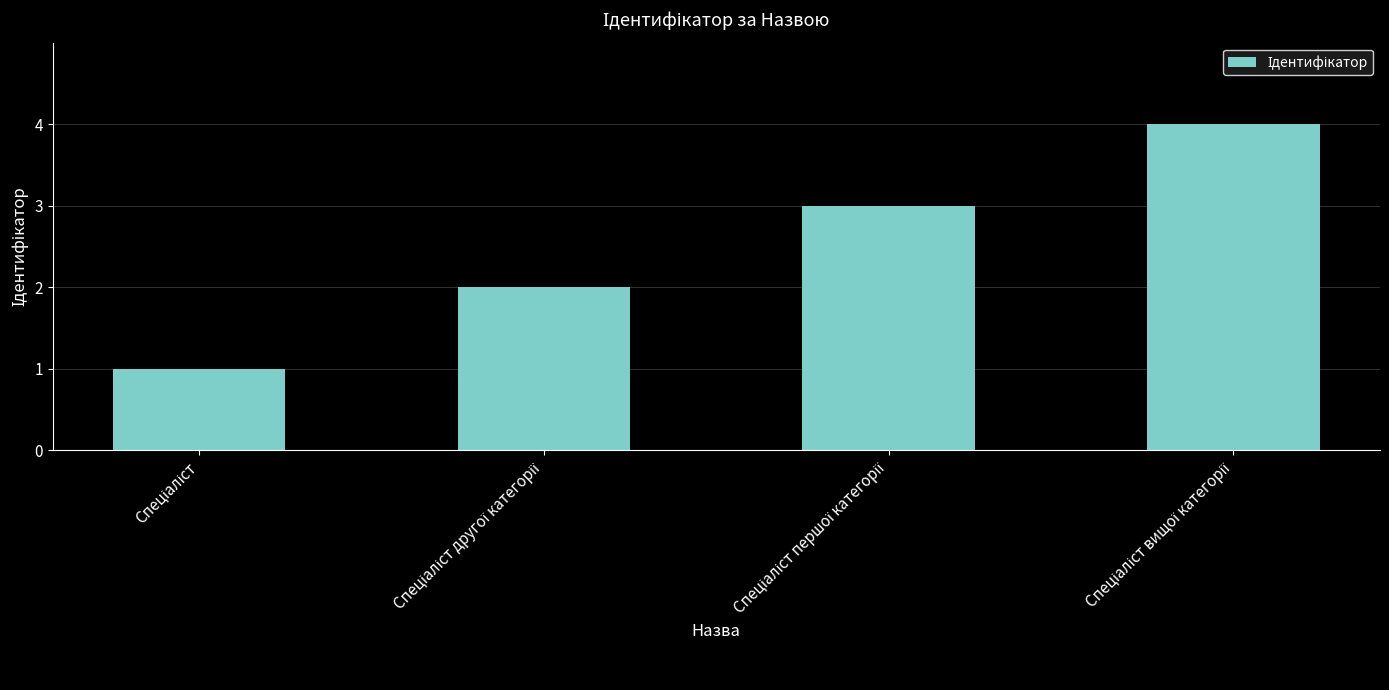

What is the greatest value displayed?

4